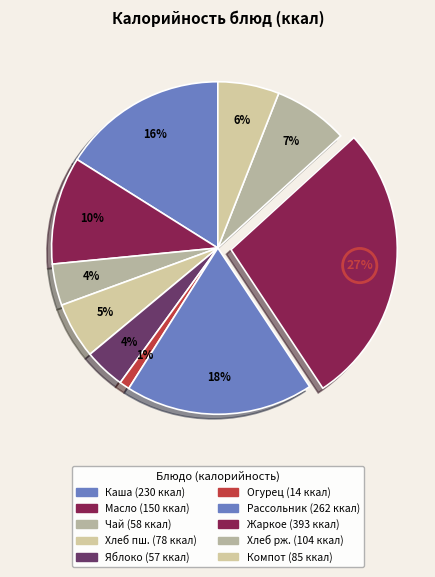

How many segments does this pie chart have?

10